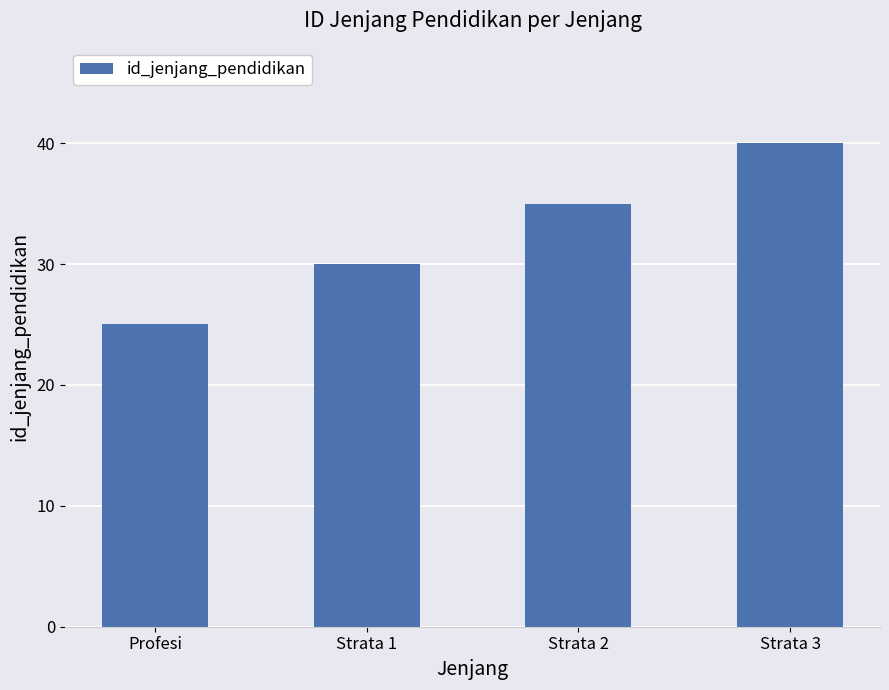

What is the maximum value shown in the chart?

40